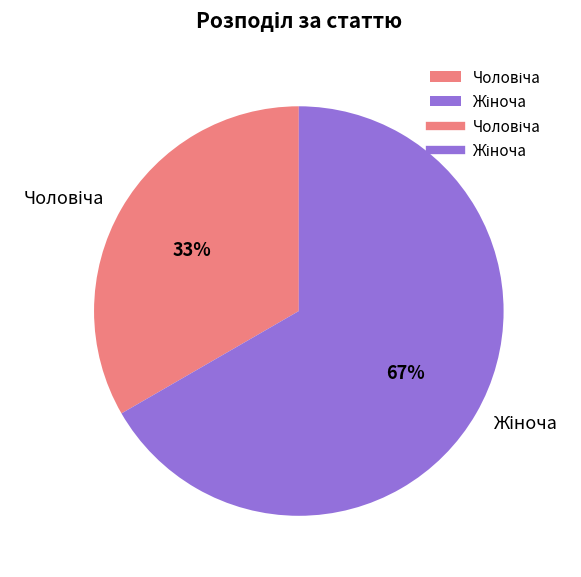

Is there a majority slice in this chart?

Yes